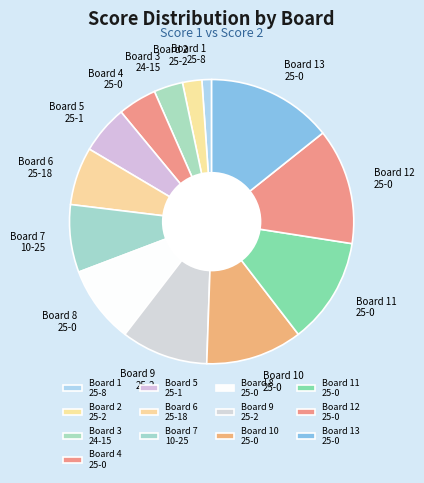

True or false: Board 1 25-8 accounts for 1% of the total.

True